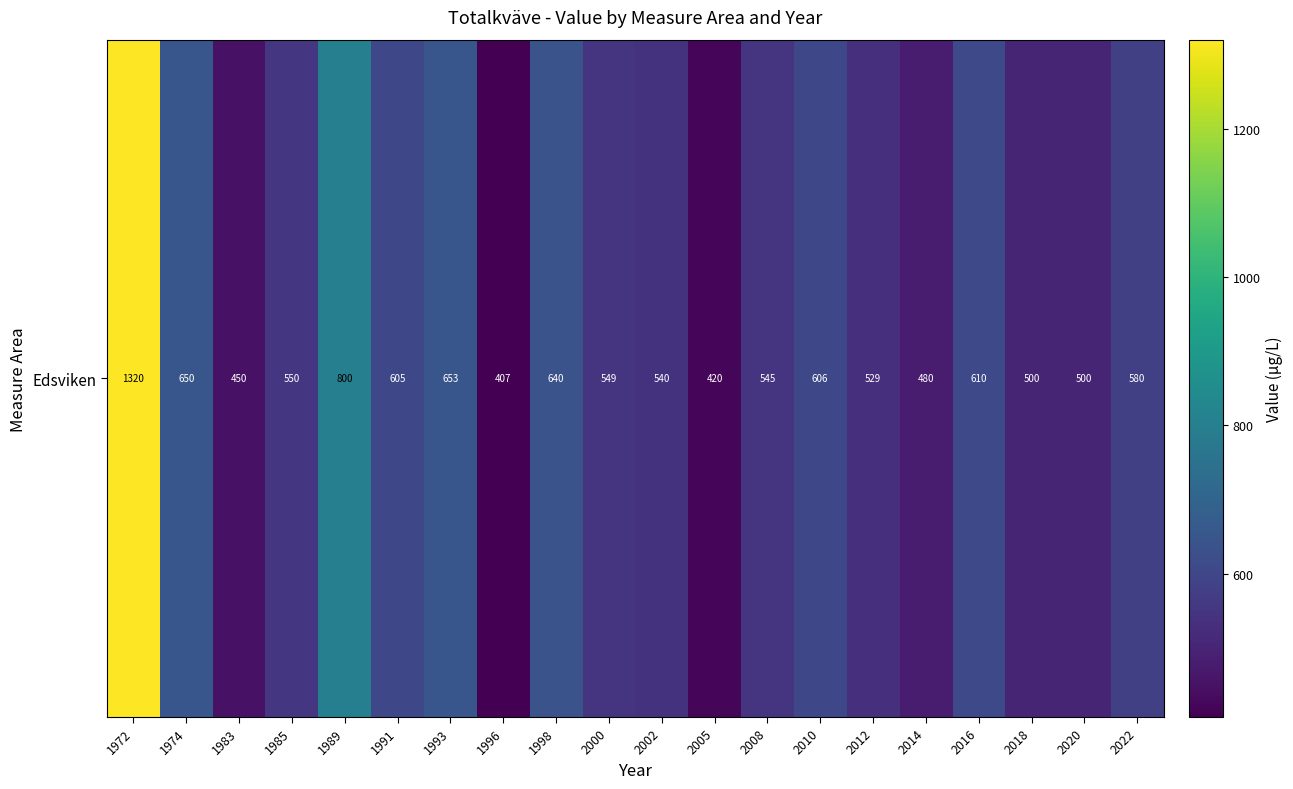

Which has a higher value, 2022 or 1991?

1991